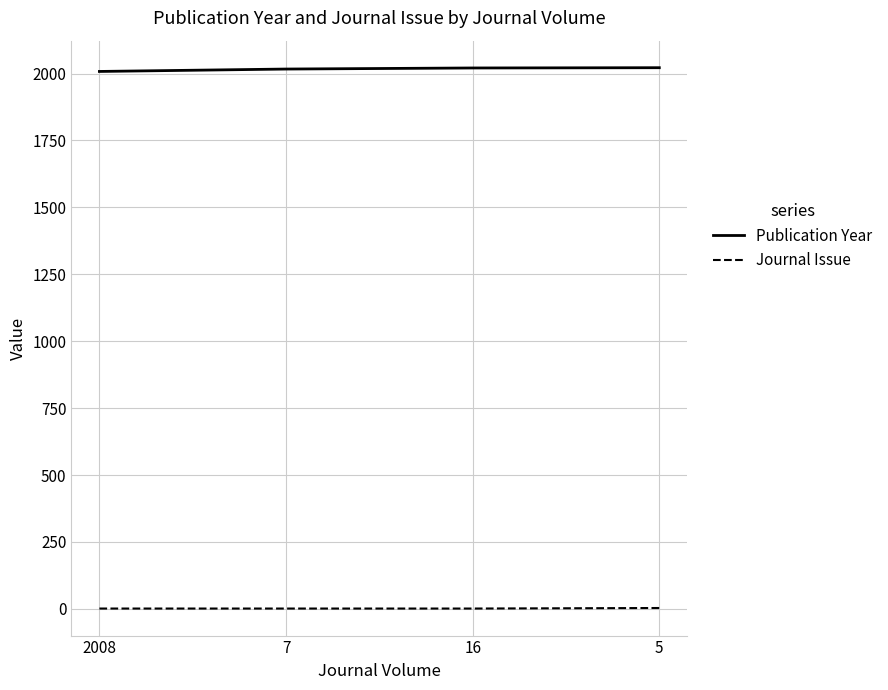

How many lines are shown in the chart?

2